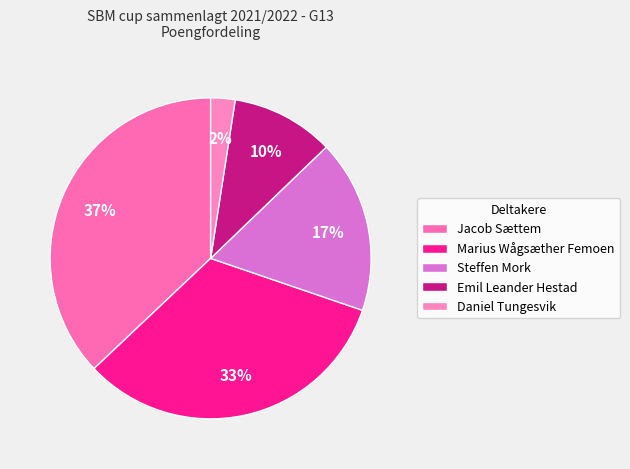

Rank the categories by value from highest to lowest.

Jacob Sættem, Marius Wågsæther Femoen, Steffen Mork, Emil Leander Hestad, Daniel Tungesvik